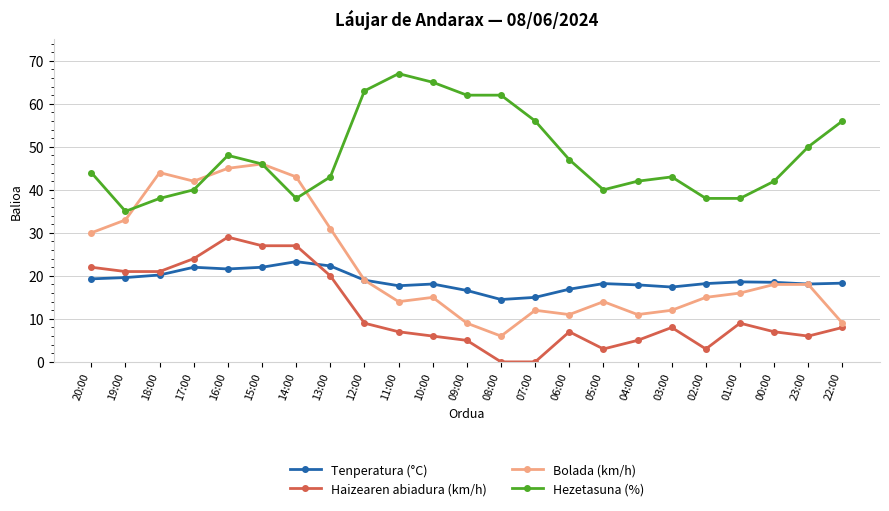

Read the Tenperatura (°C) value at 03:00.

17.4